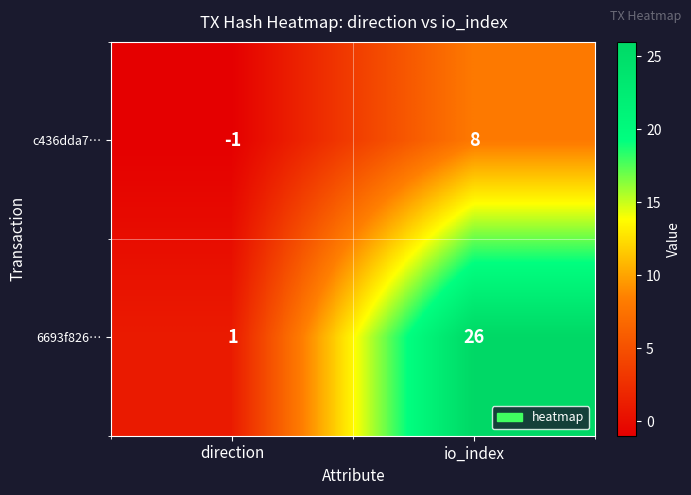

At which label is 6693f826… closest to 13?

direction